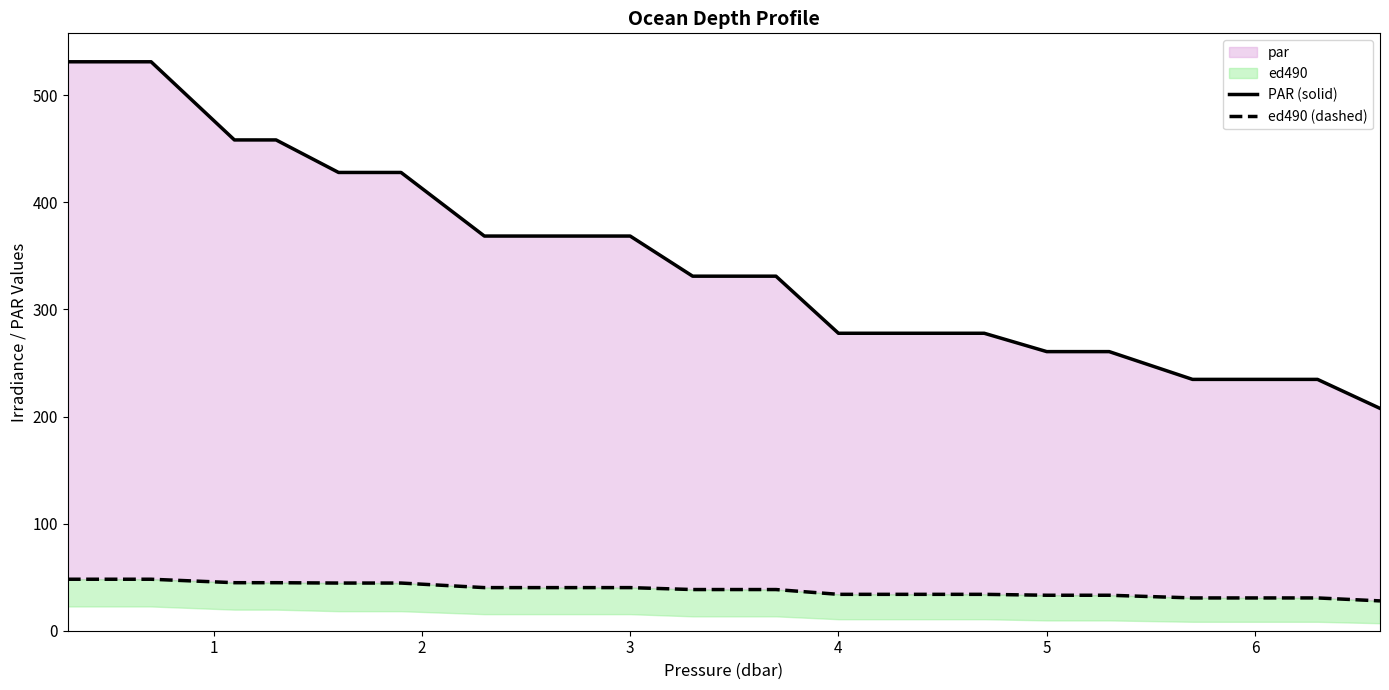

Which series changed the most between 4 and 14?

PAR (solid)